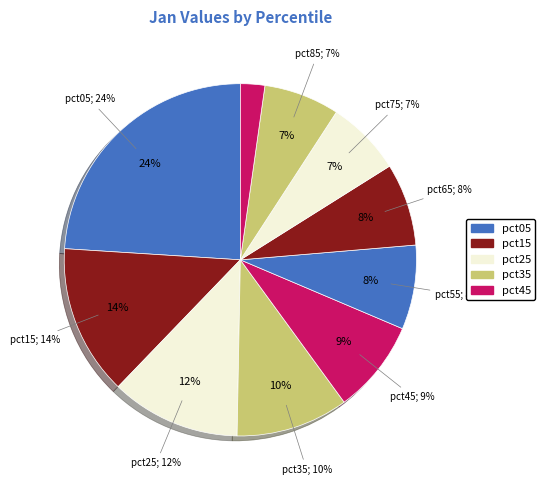

The pct35 slice represents 4% of the pie. True or false?

False